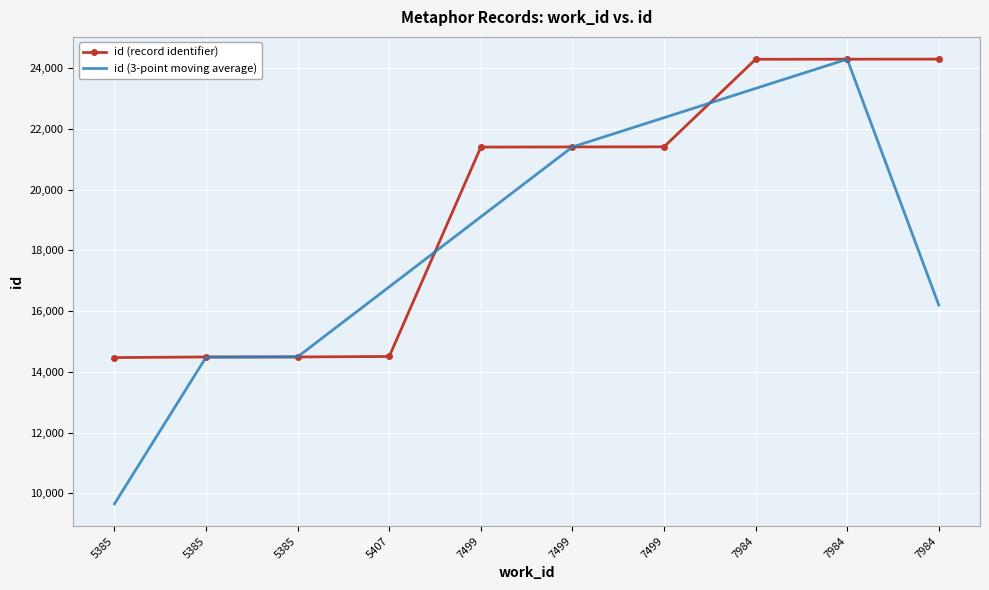

What value does the id (3-point moving average) series have at 7499?

22371.7